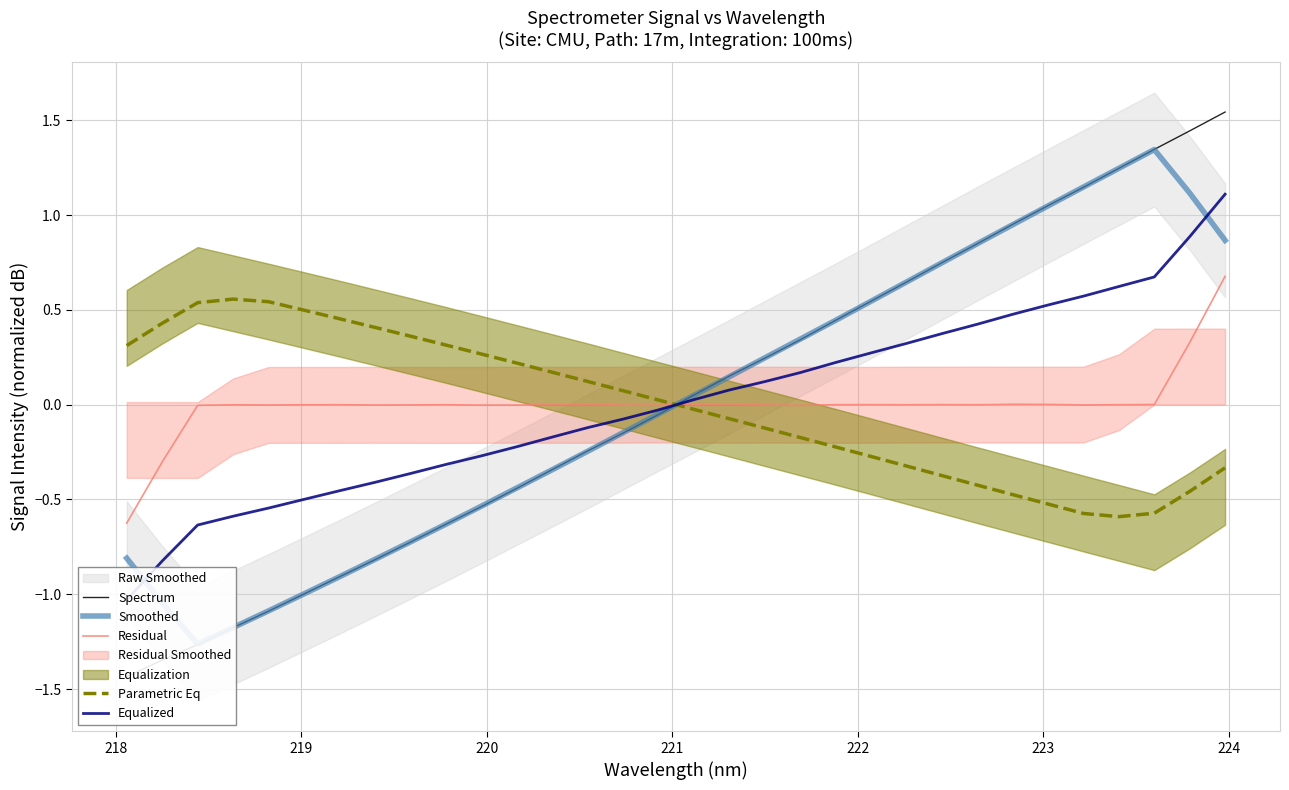

How many values in the Residual series are below 0?

20